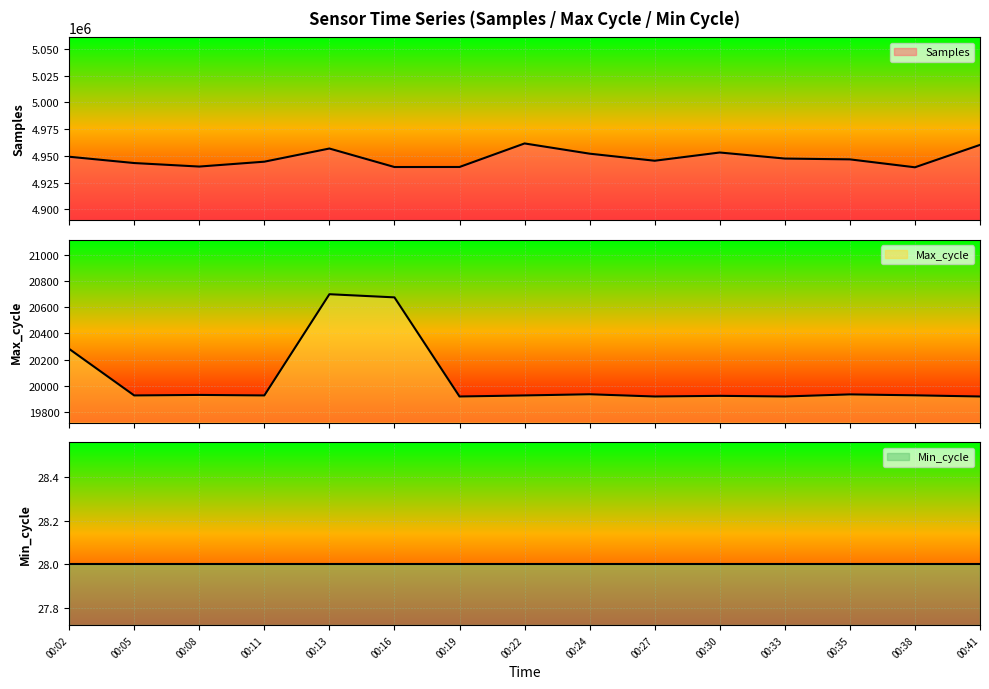

Reading left to right, extract all data points from this chart.

Samples: 4949187	4943285	4939999	4944557	4956877	4939560	4939599	4961630	4952058	4945441	4953153	4947482	4946729	4939309	4960280
Max_cycle: 20281	19926	19930	19926	20698	20674	19918	19926	19935	19918	19923	19918	19934	19927	19918